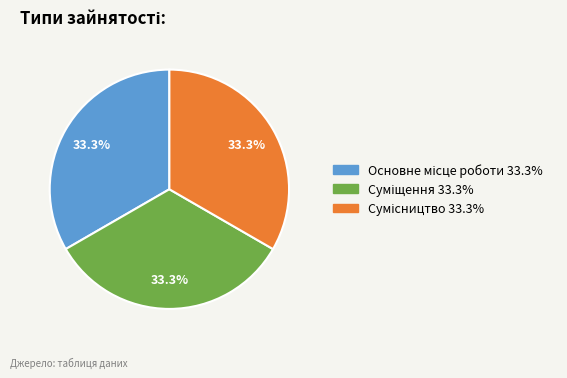

Does any single category account for the majority?

No